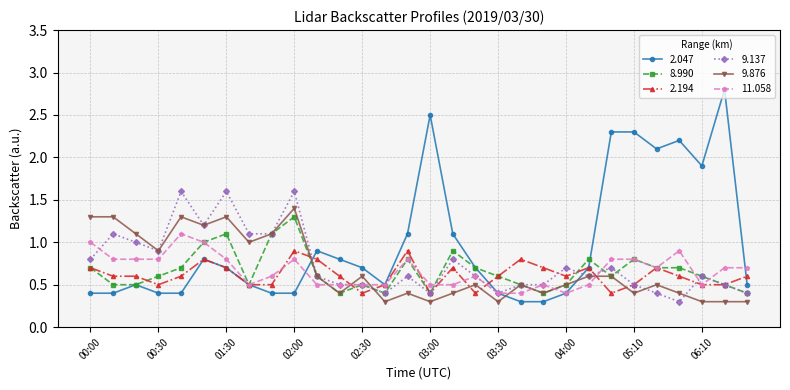

Which series has the largest range (max minus min)?

2.047